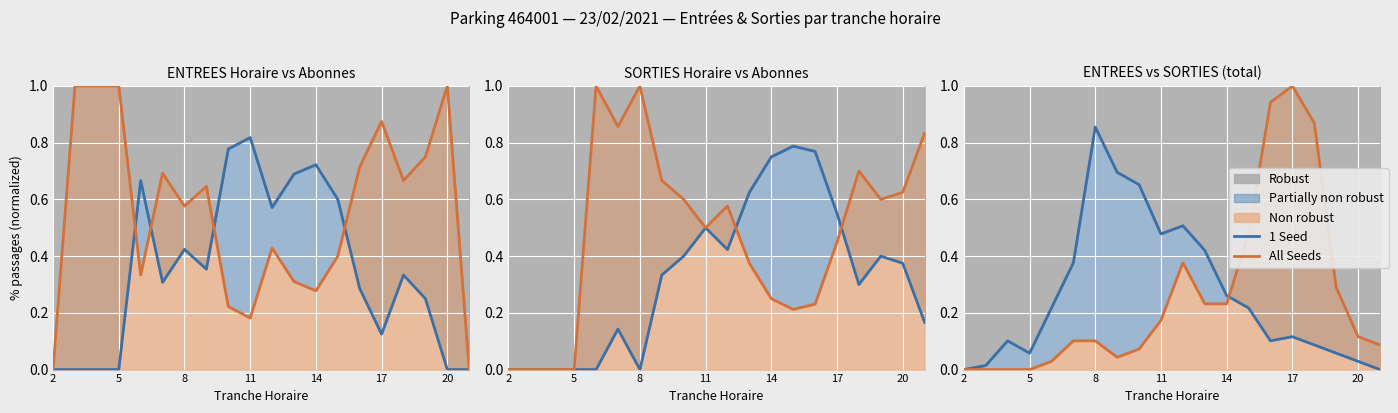

True or false: 1 Seed has more than 1 interior local peaks.

True